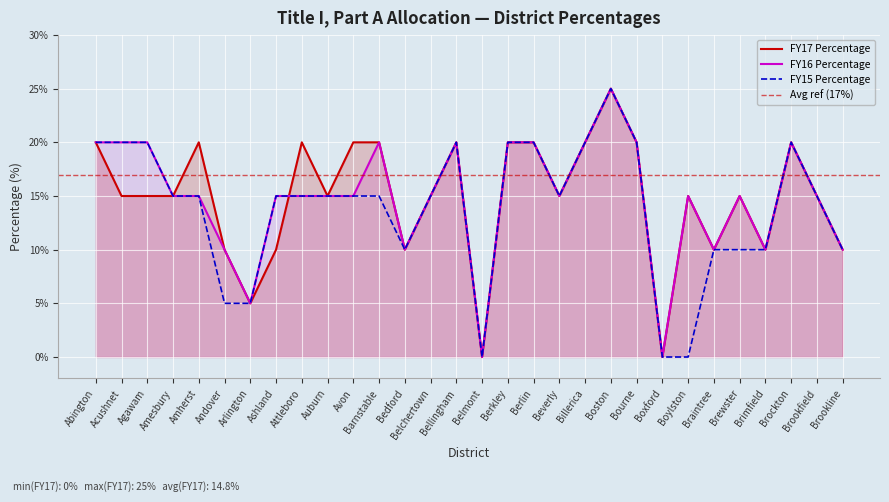

How many series are shown in this chart?

3